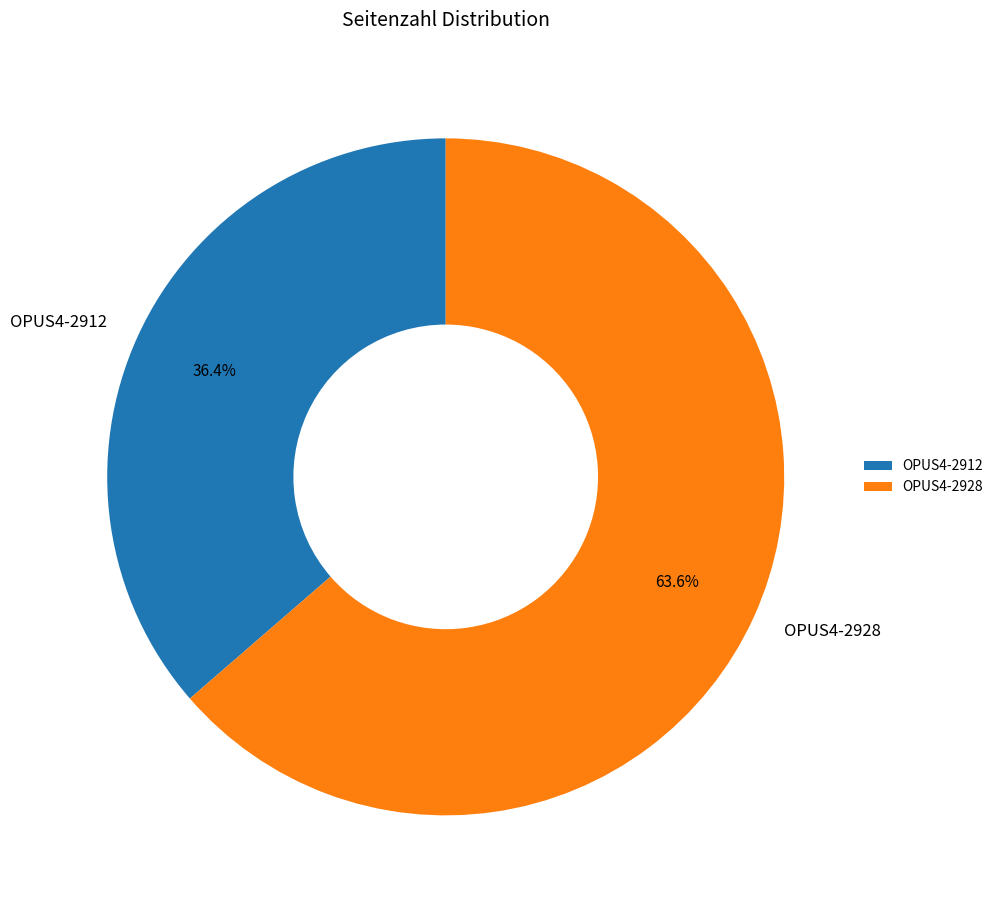

Does any single category account for the majority?

Yes